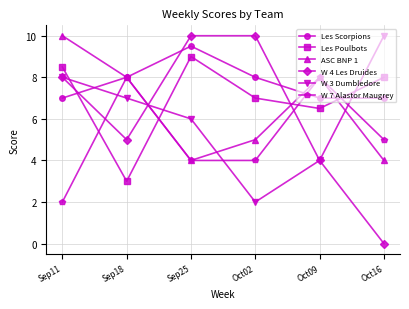

What is the sum of the W 3 Dumbledore values at Sep11 and Oct09?

12.0